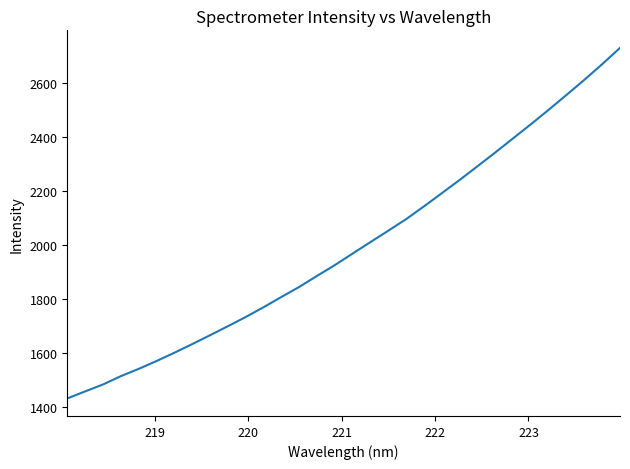

What is the maximum value shown in the chart?

2728.8